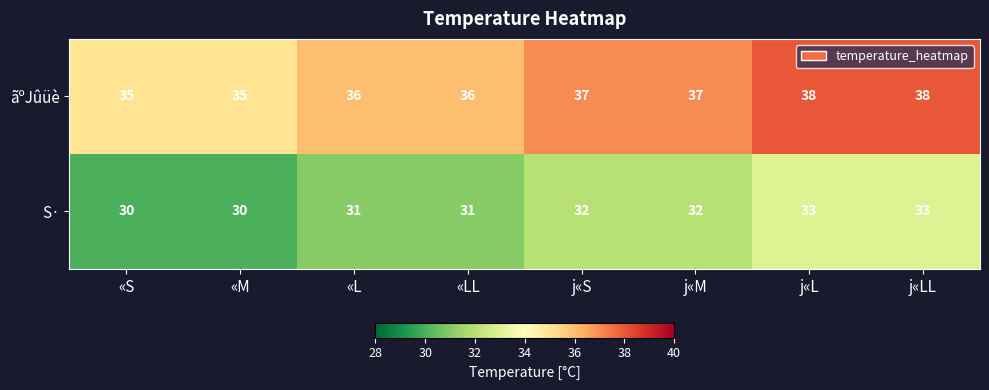

What is the minimum value shown in the chart?

30